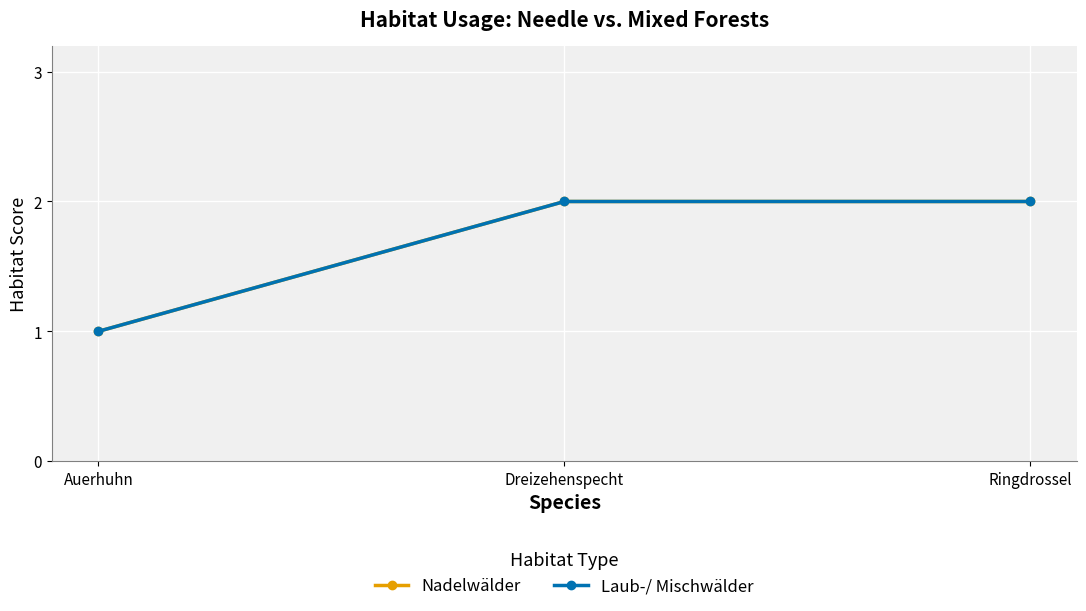

Is it true that Laub-/ Mischwälder equals 1 at Auerhuhn?

True